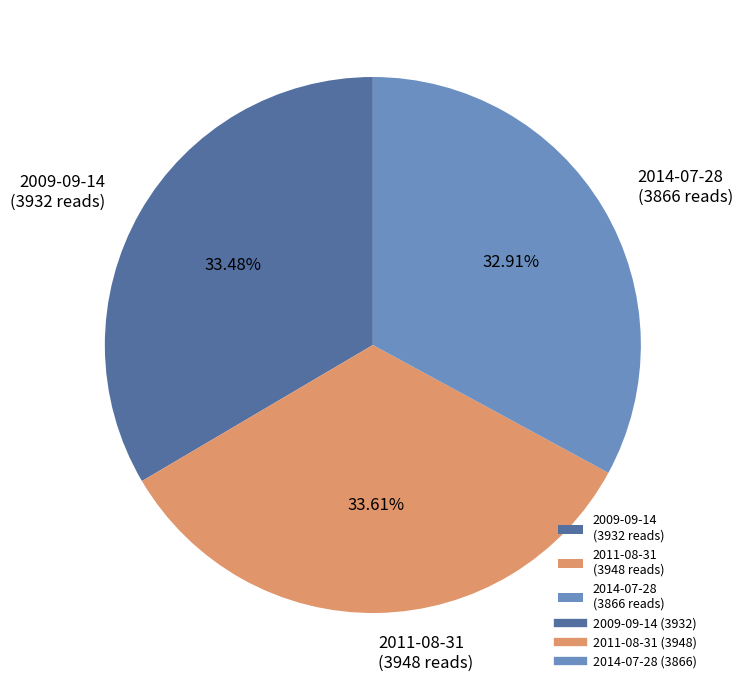

To the nearest percent, what is the combined percentage of 2014-07-28 and 2009-09-14?

66%